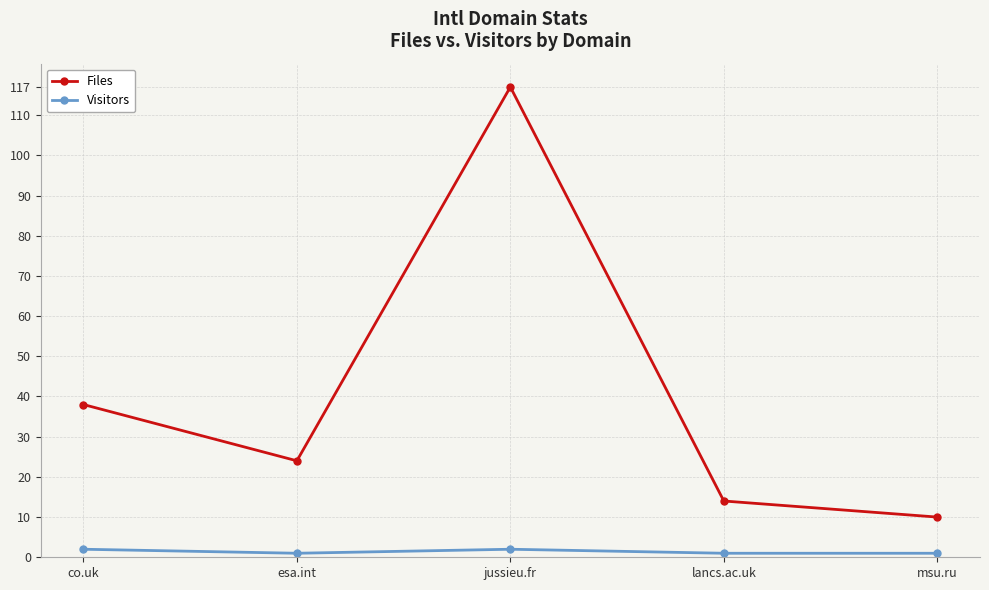

Where does the Files series first go above 24?

co.uk